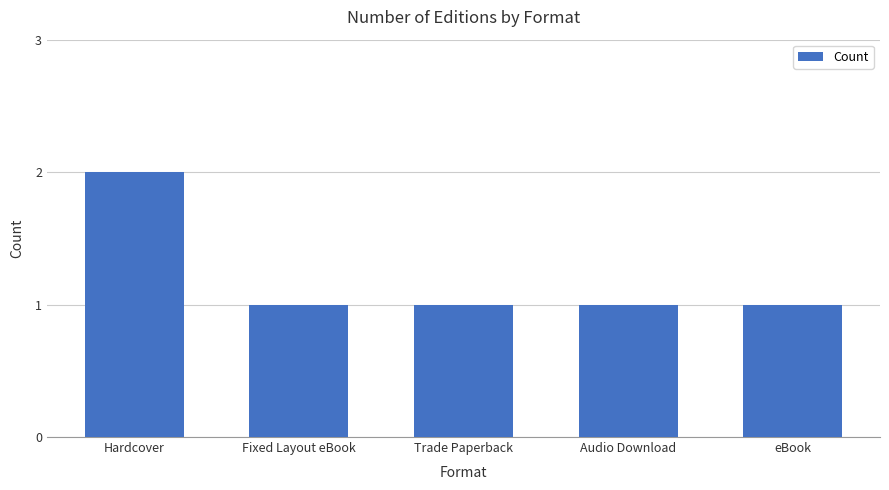

What is the smallest value displayed?

1